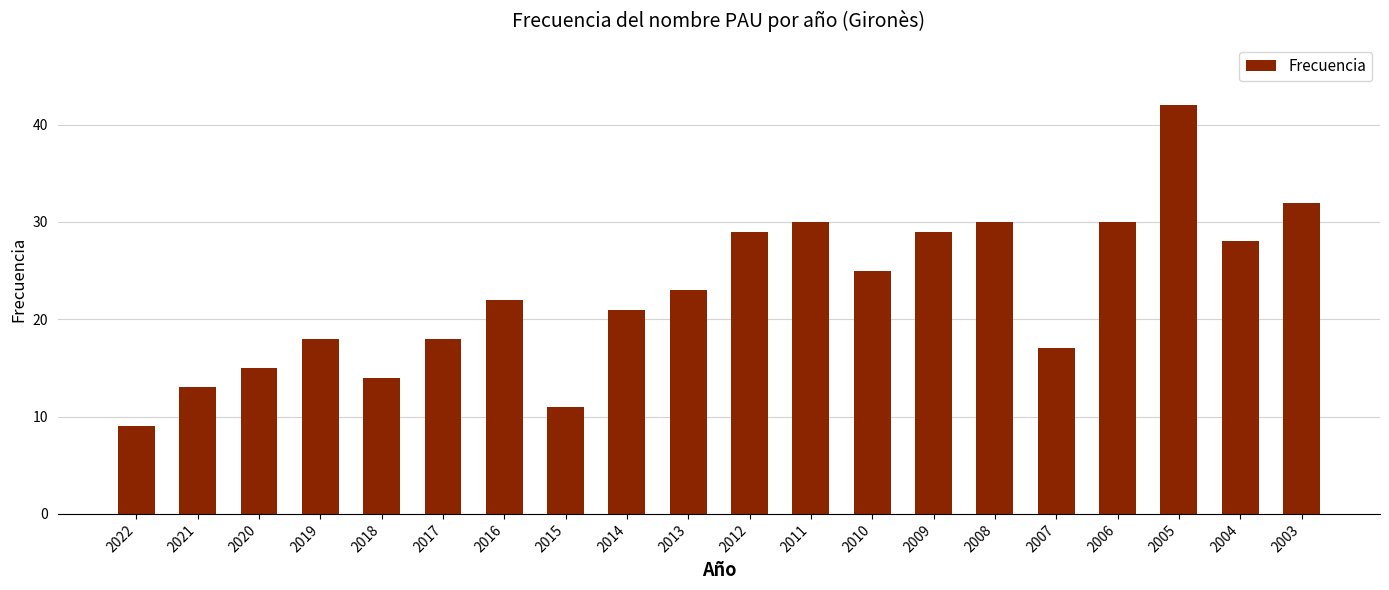

Are the bars grouped side by side (vs. stacked)?

No